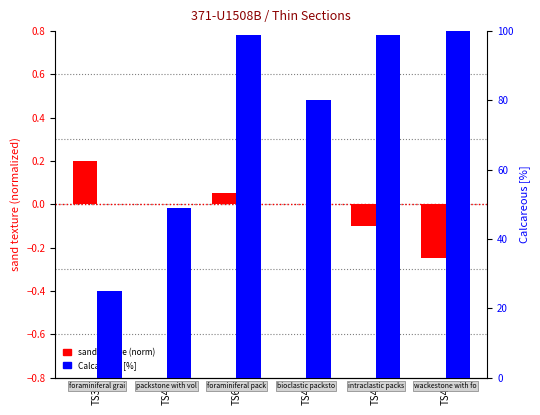

How many values in the Calcareous [%] series exceed 99?

1